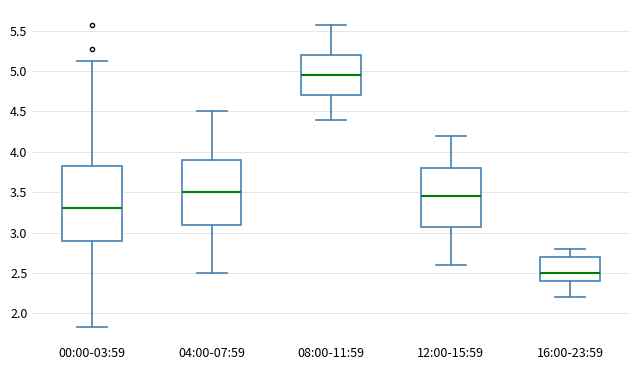

Which box has the lowest median line?

16:00-23:59